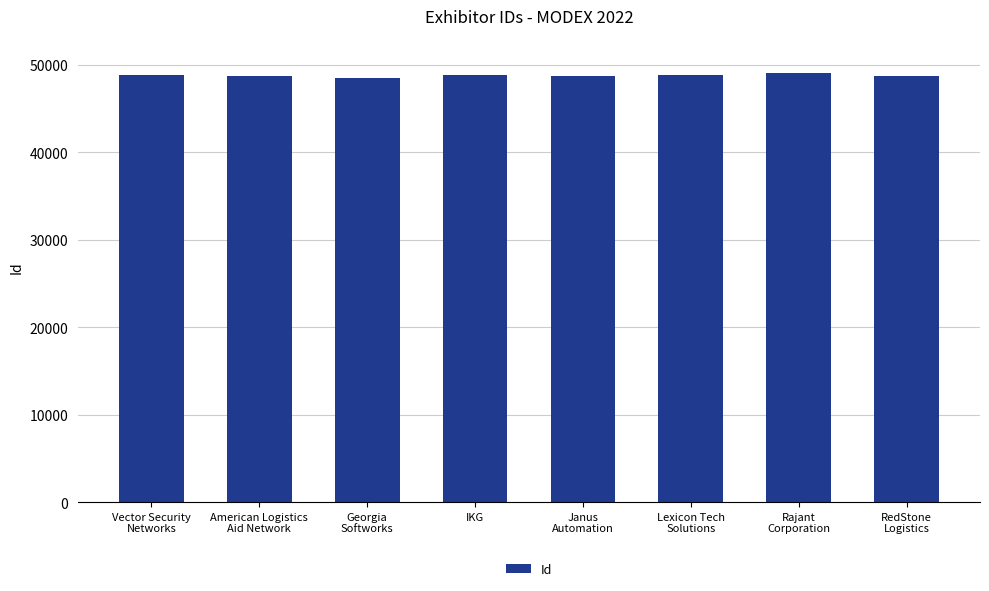

What is the value of the 5th bar from the left?

48707